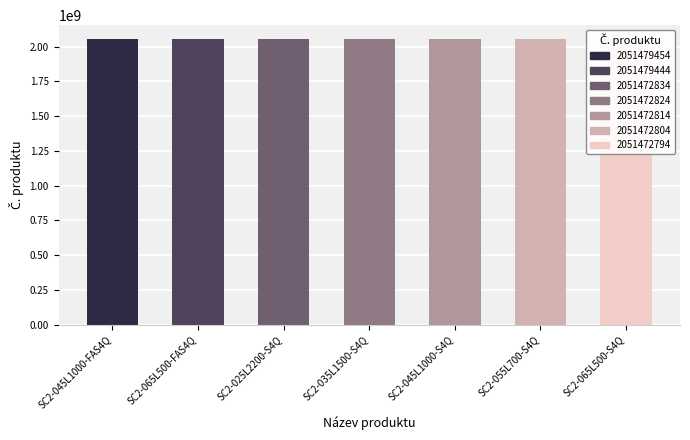

Rank the categories by value from lowest to highest.

SC2-065L500-S4Q, SC2-055L700-S4Q, SC2-045L1000-S4Q, SC2-035L1500-S4Q, SC2-025L2200-S4Q, SC2-065L500-FAS4Q, SC2-045L1000-FAS4Q